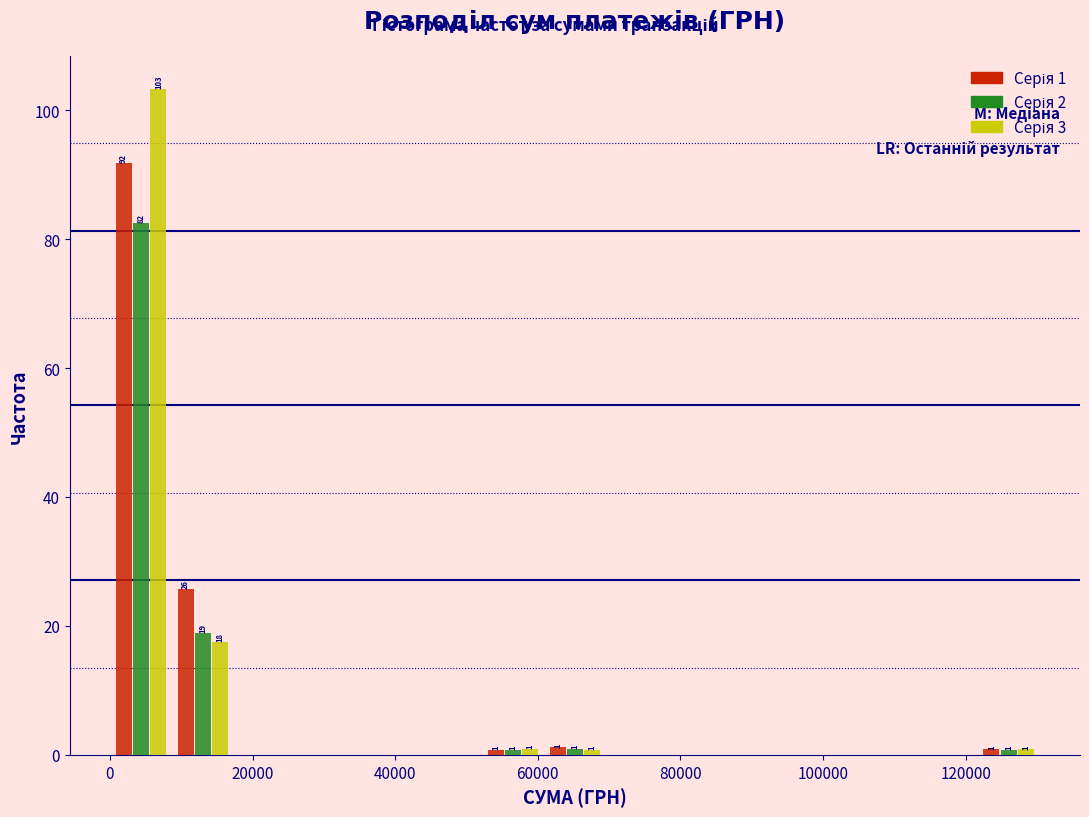

In the Серія 3 series, which range on the x-axis has the tallest bar?

0 to 8000